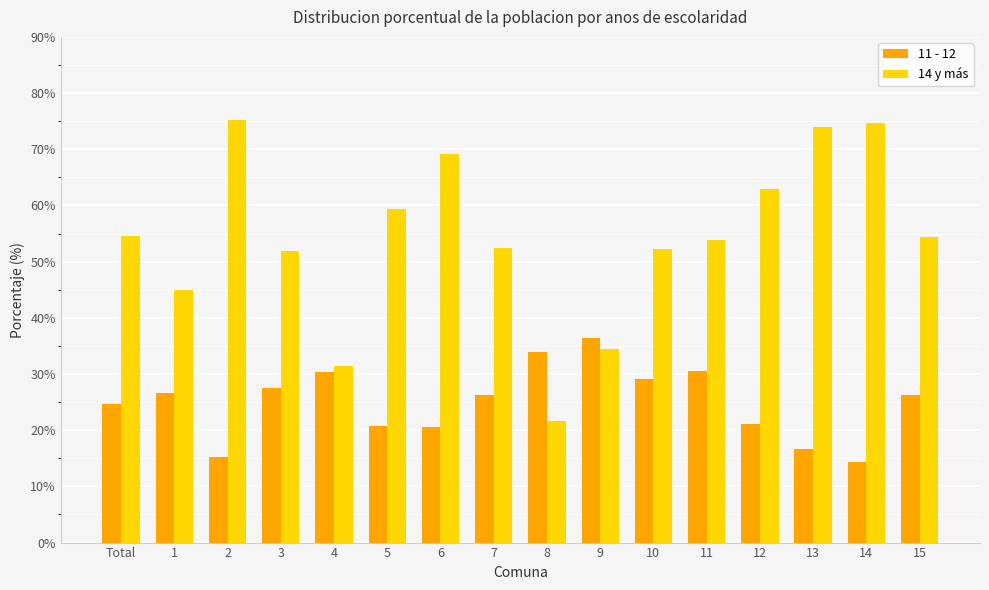

What is the spread (max minus min) of values at Total?

29.9